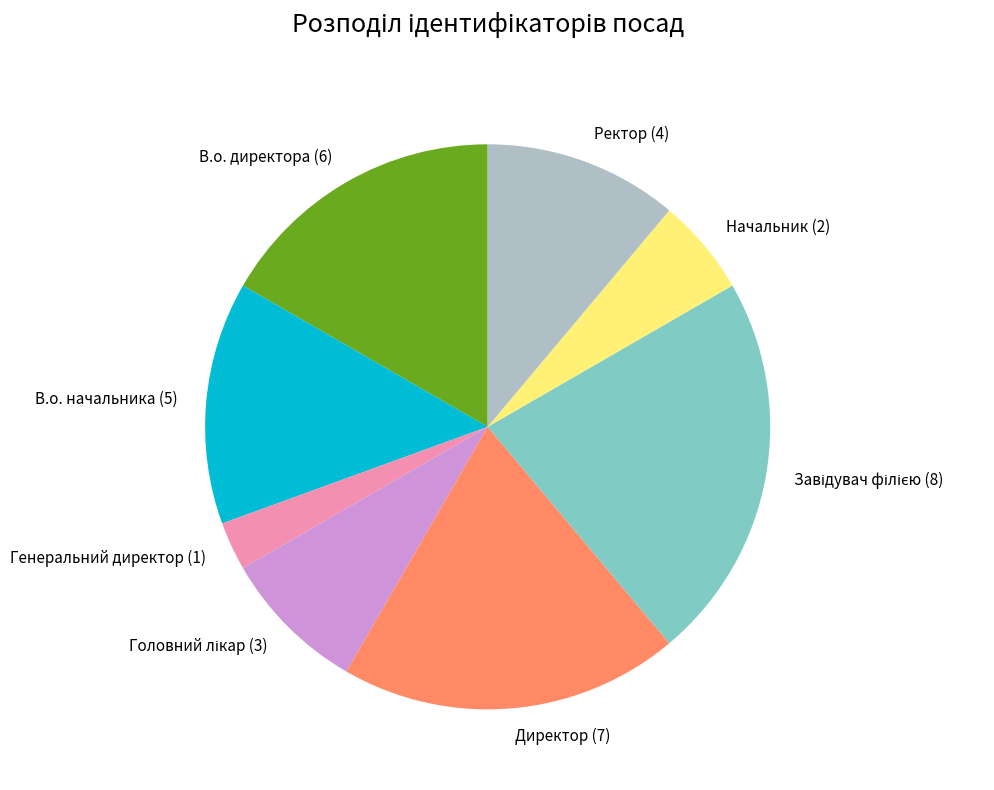

Count the number of slices in the pie.

8